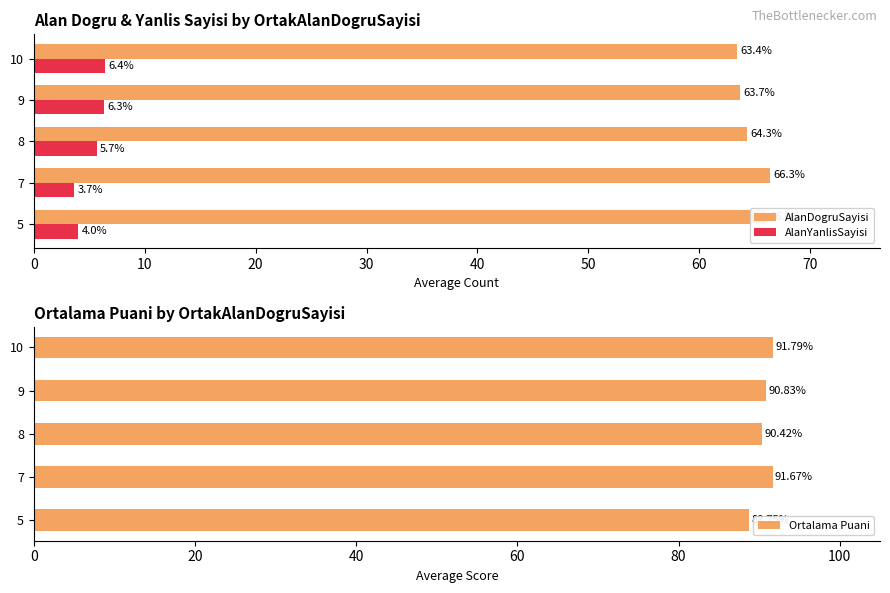

Count the AlanDogruSayisi values in the range 63 to 66.

4